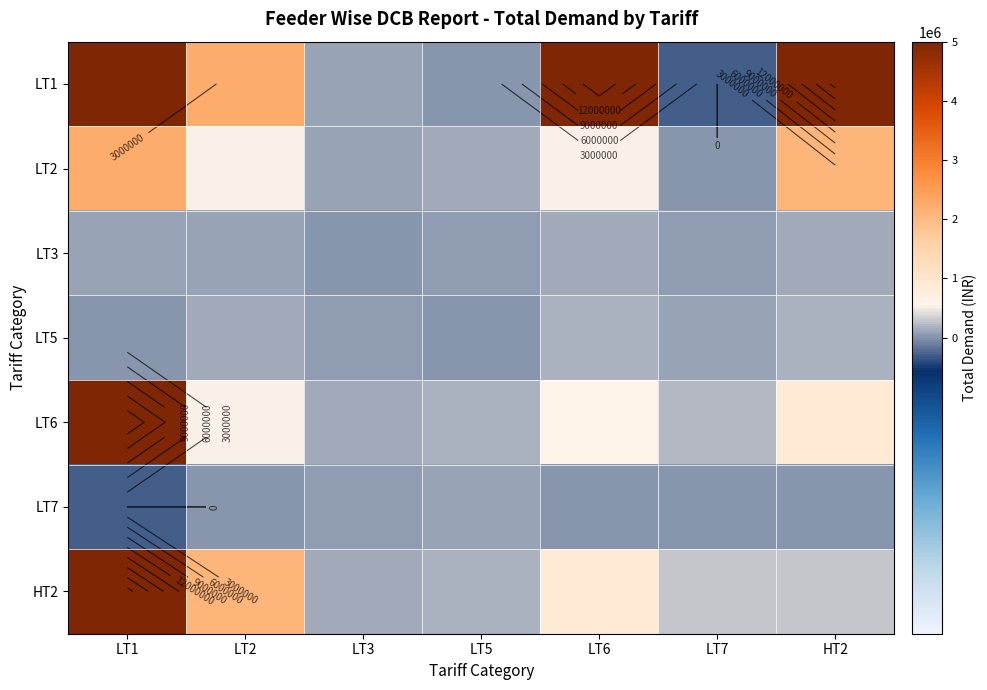

What is the total value across all series at HT2?

28671803.9